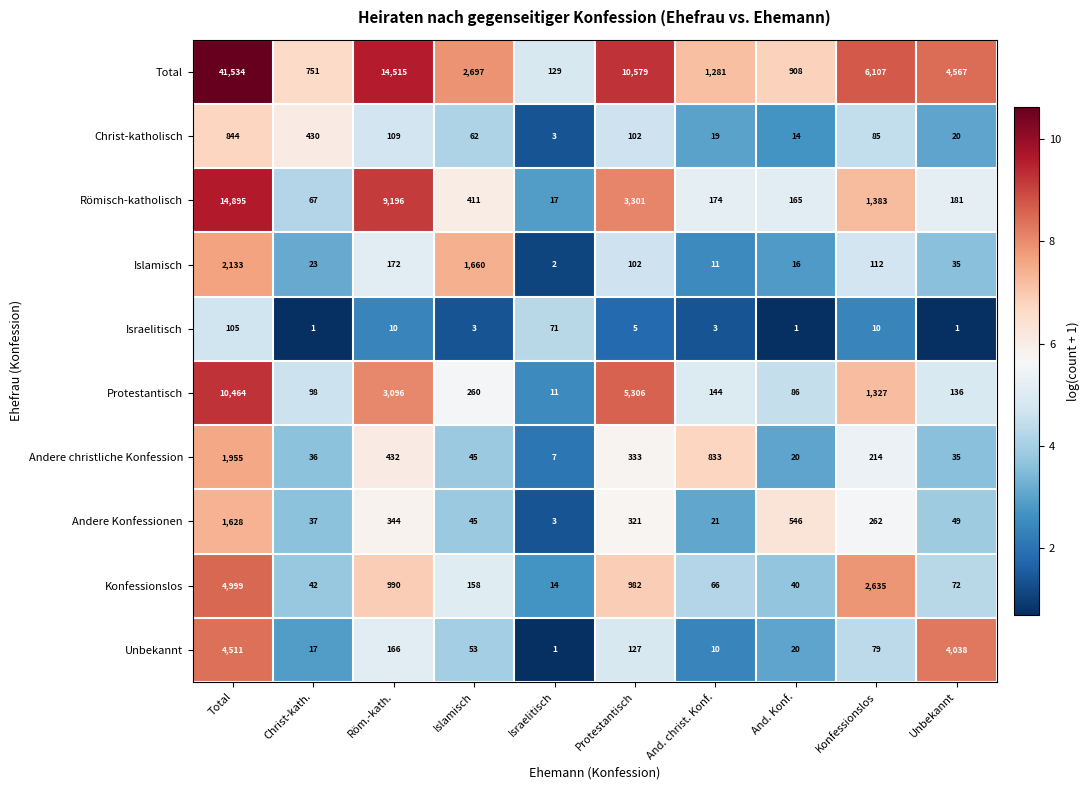

Which category has the highest value across all series?

Total